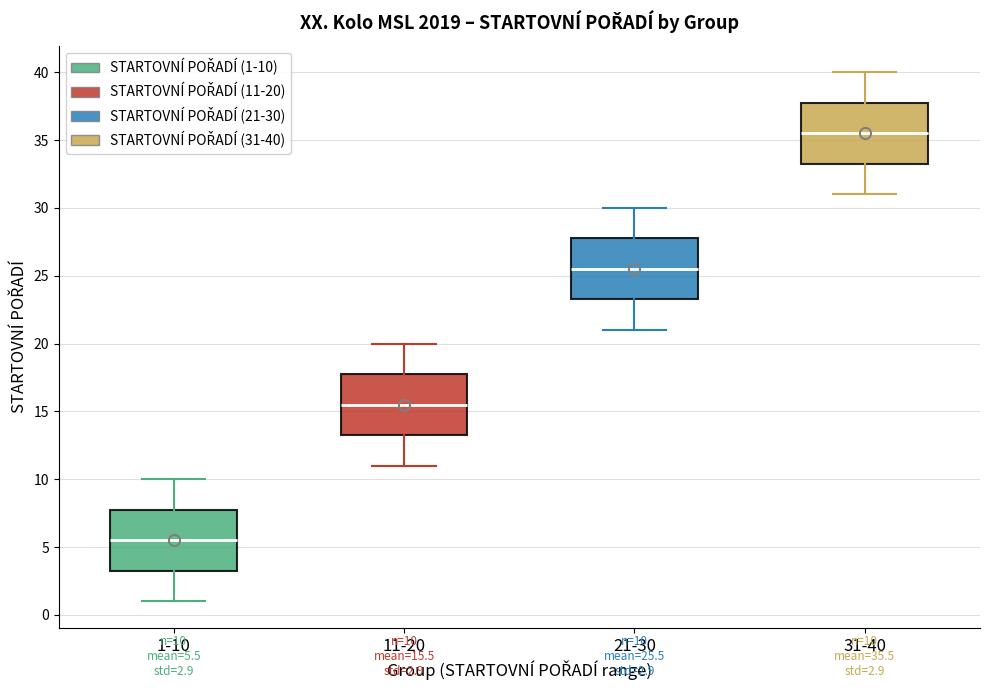

Which box's median line is the lowest?

1-10